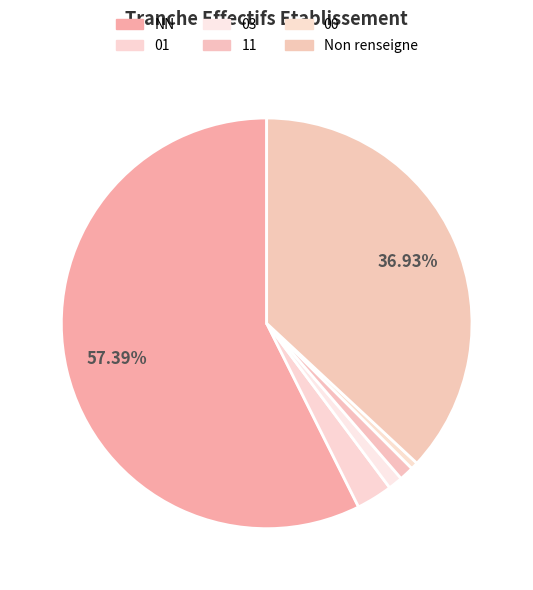

How many slices are in this pie chart?

6